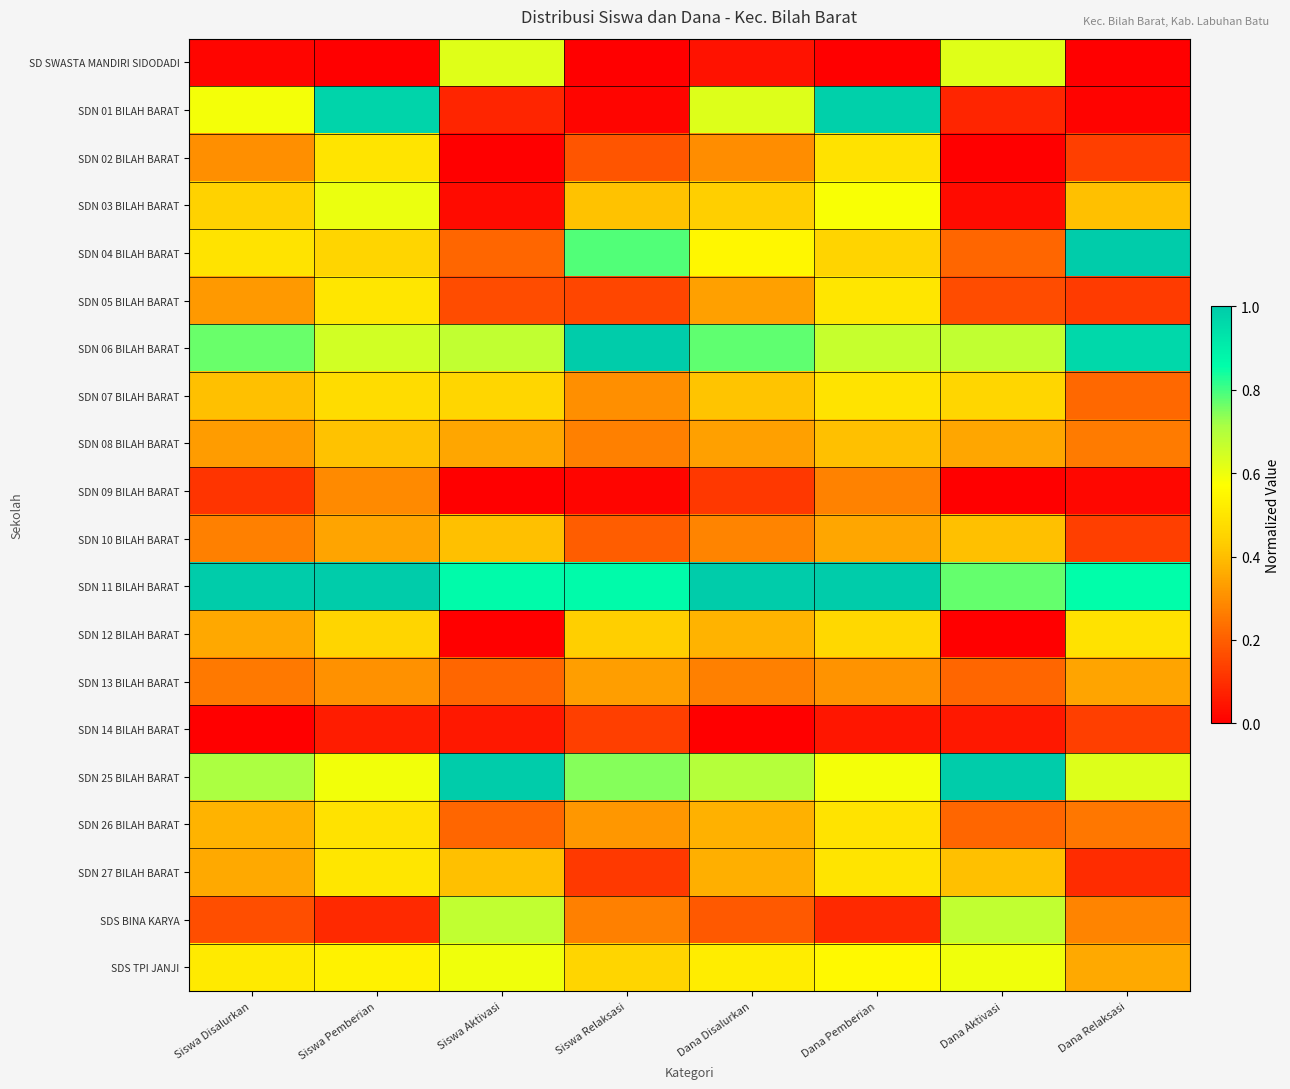

At which category is the sum across all series the highest?

Dana Pemberian